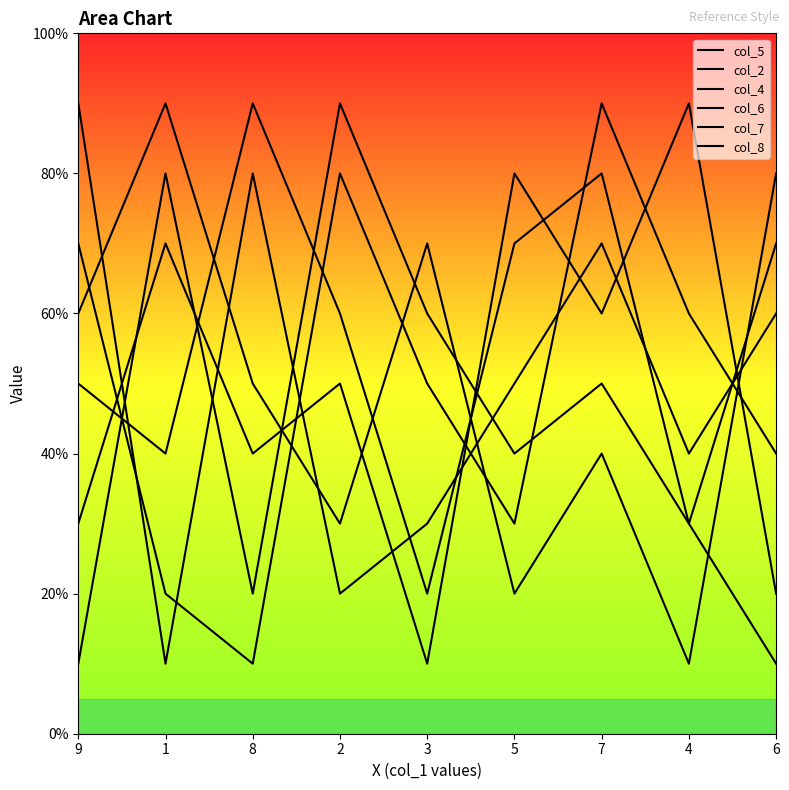

What is the difference between the second highest and second lowest values in the col_7 series?

6